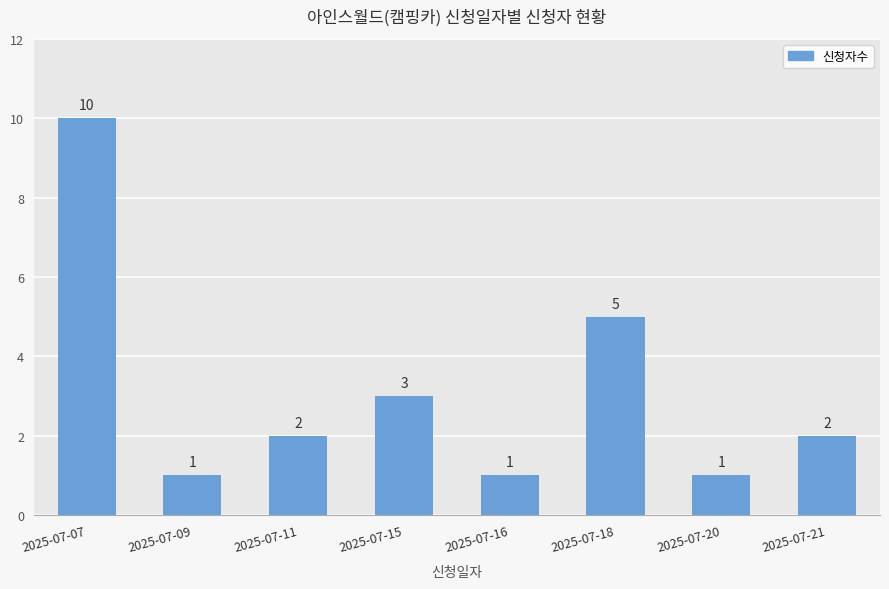

What is the value of the 6th bar from the left?

5